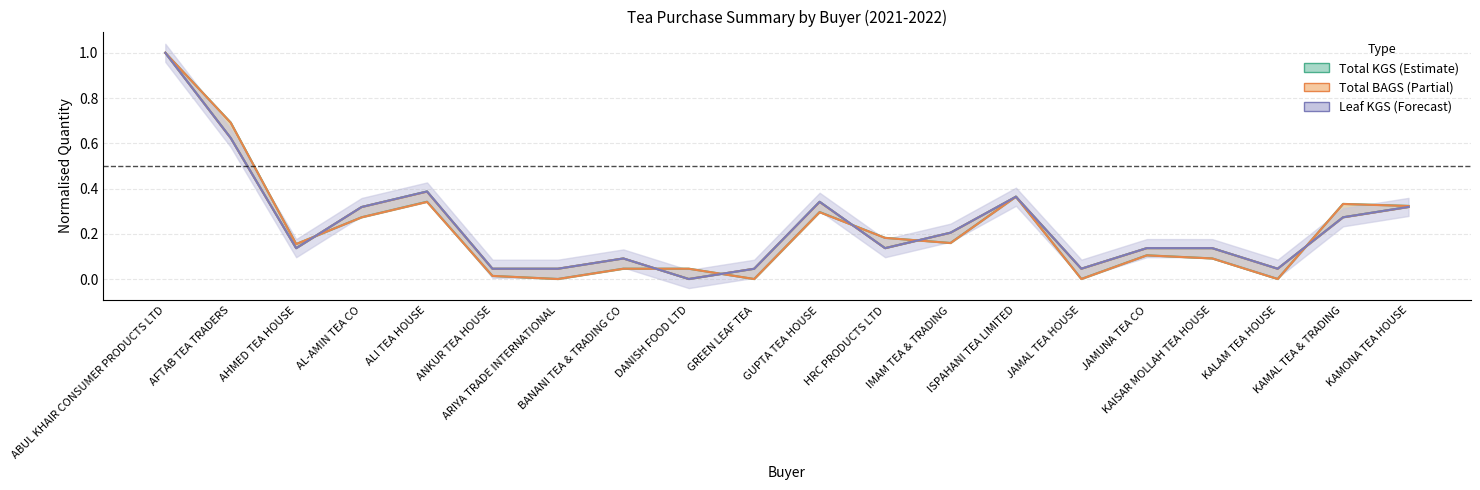

What is the value of the LEAF KGS point at the 20th from the left?

0.3